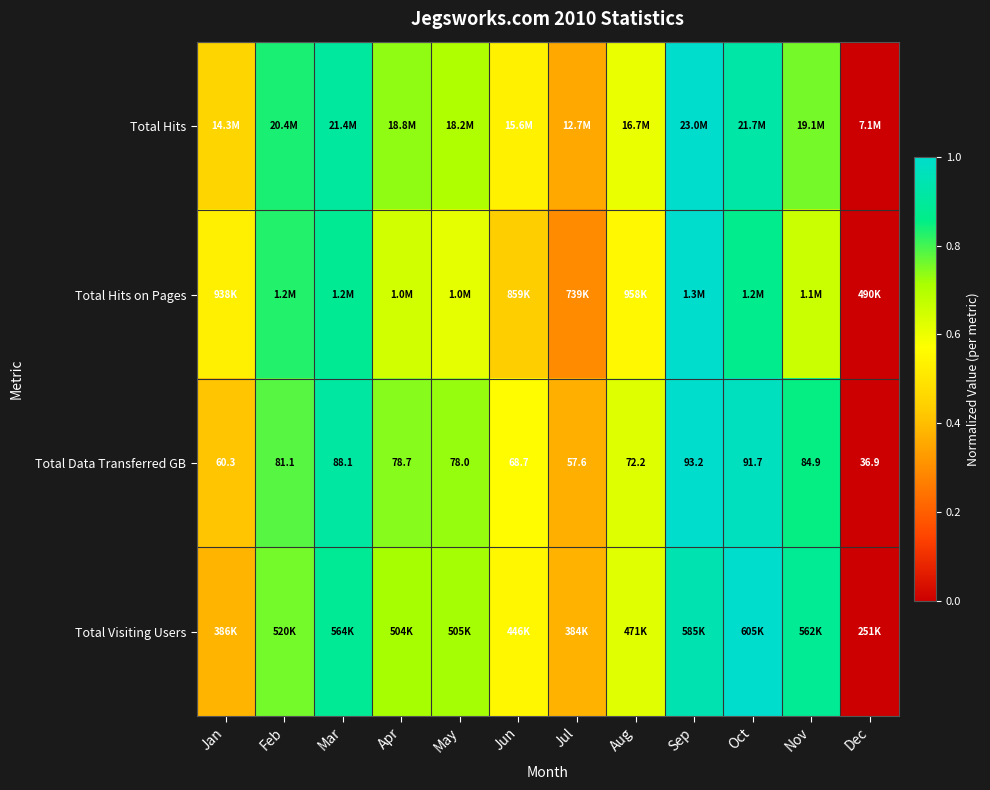

Rank the categories by Total Data Transferred GB value from highest to lowest.

Sep, Oct, Mar, Nov, Feb, Apr, May, Aug, Jun, Jan, Jul, Dec